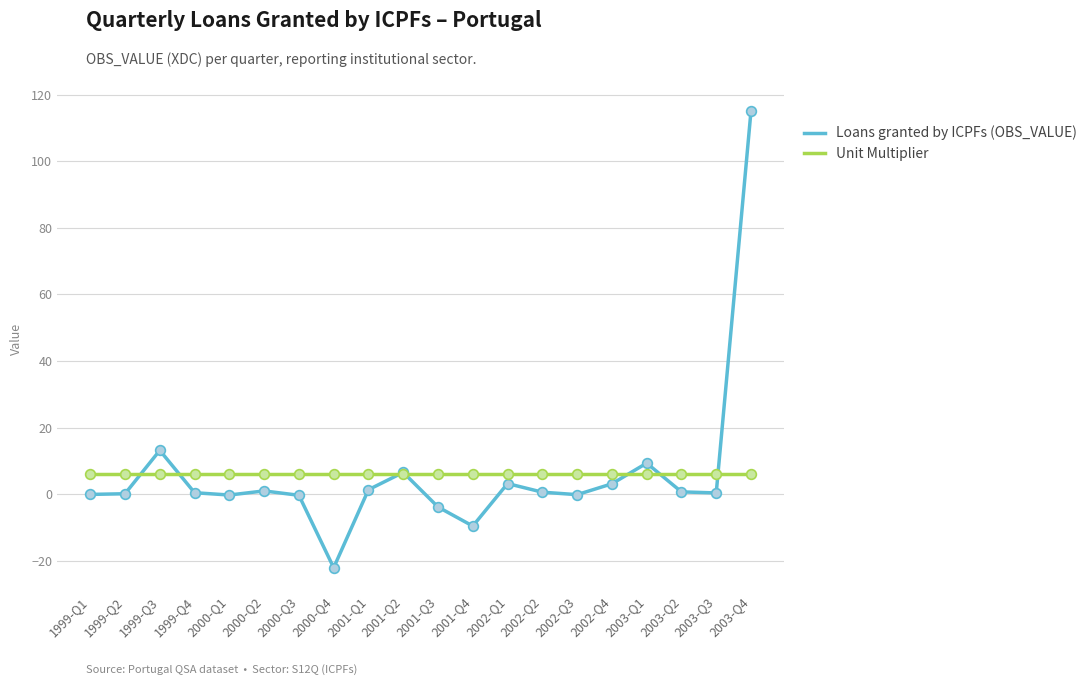

At which category is the sum across all series the highest?

2003-Q4